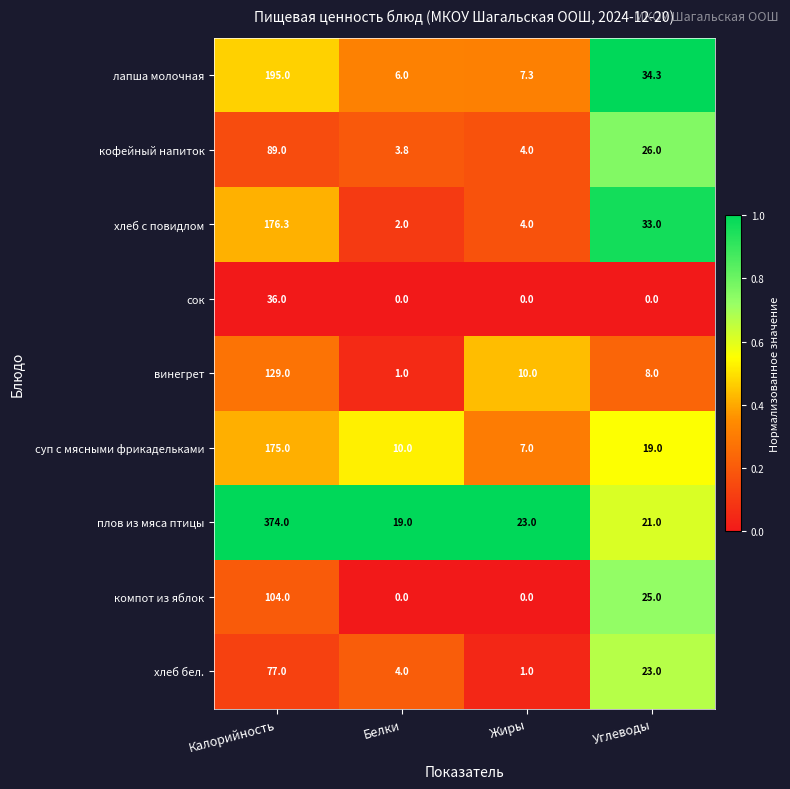

Which series has the largest range (max minus min)?

плов из мяса птицы